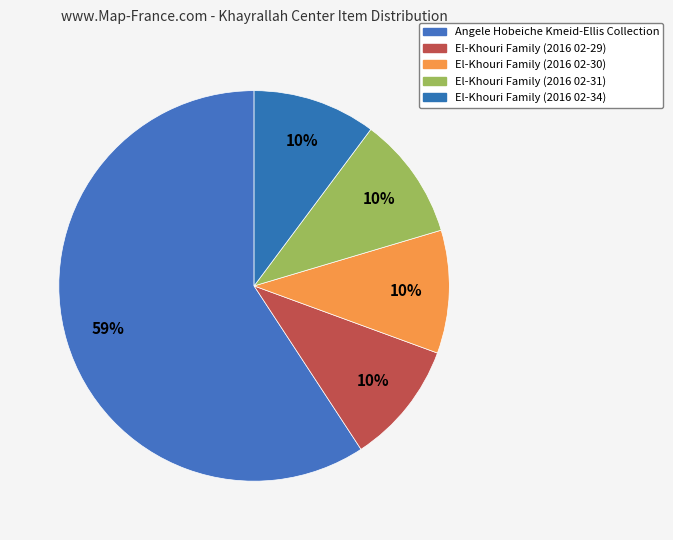

To the nearest percent, what is the average slice percentage?

20%